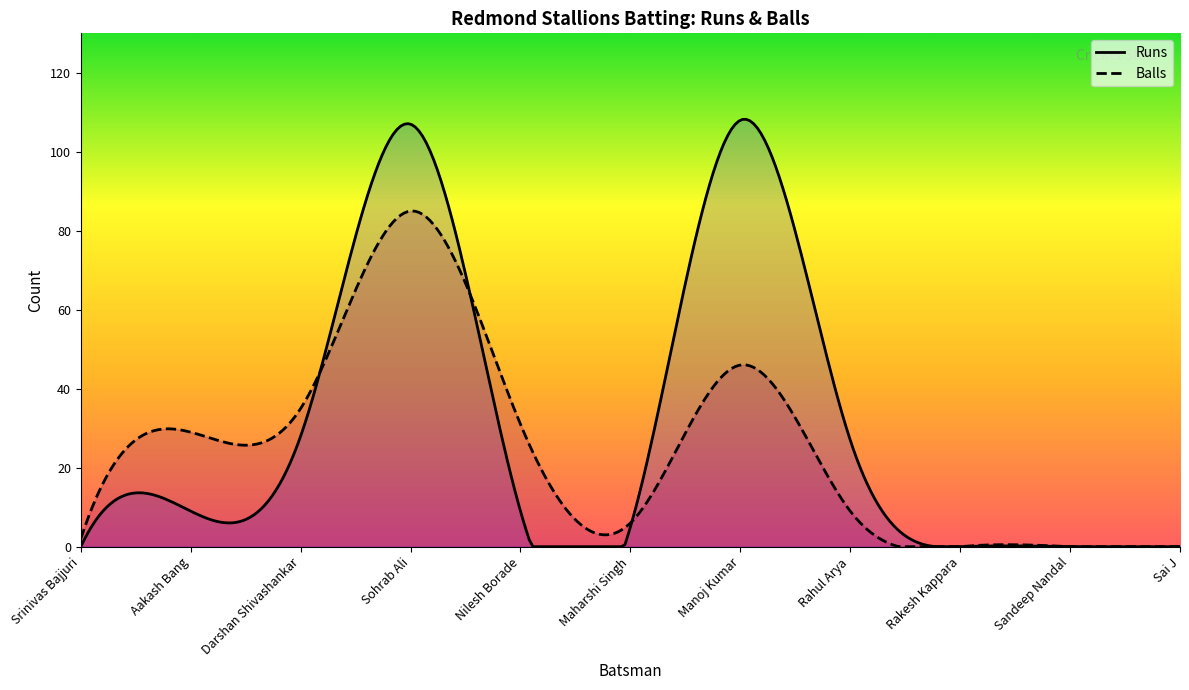

How many lines are shown in the chart?

2